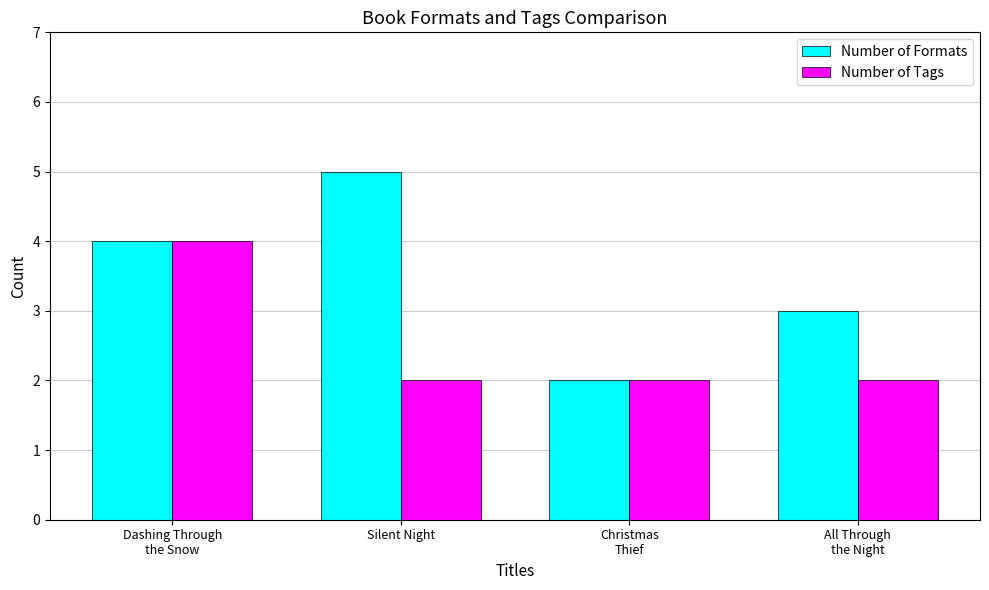

What are all the series names shown in the legend?

Number of Formats, Number of Tags